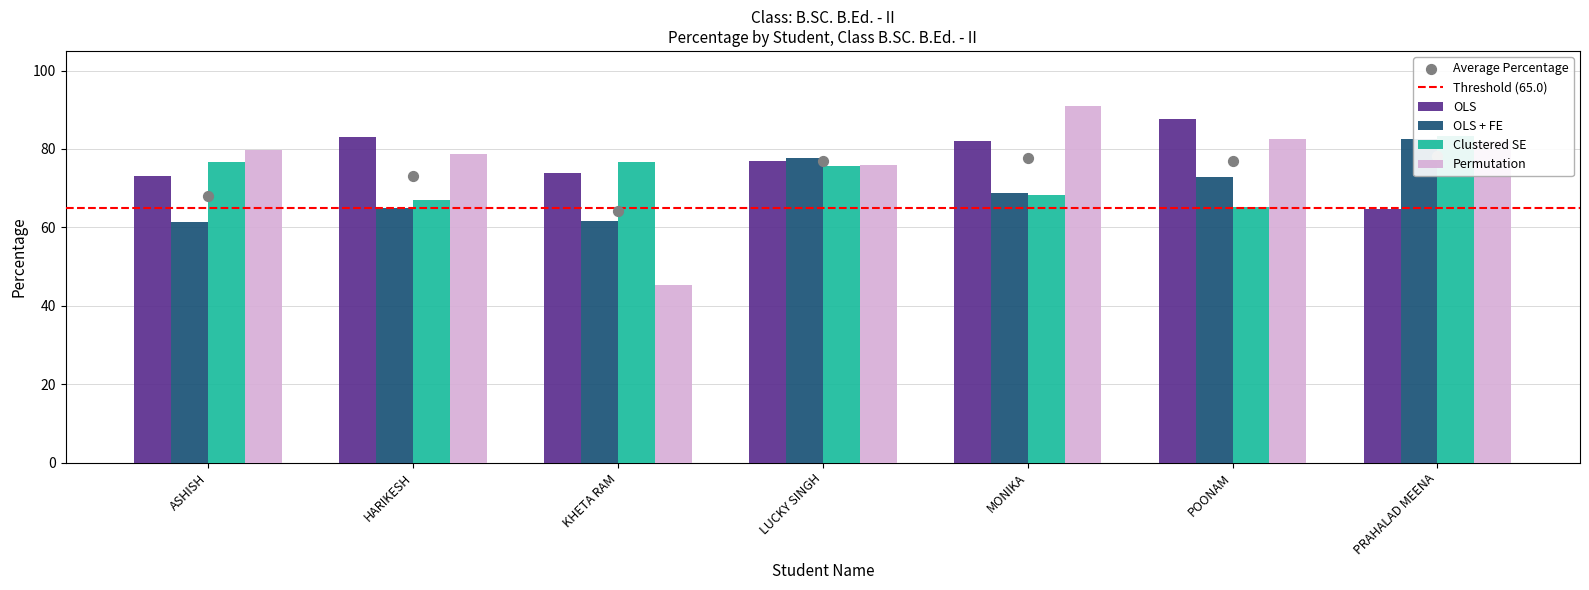

What is the total value across all series at MONIKA?

310.2